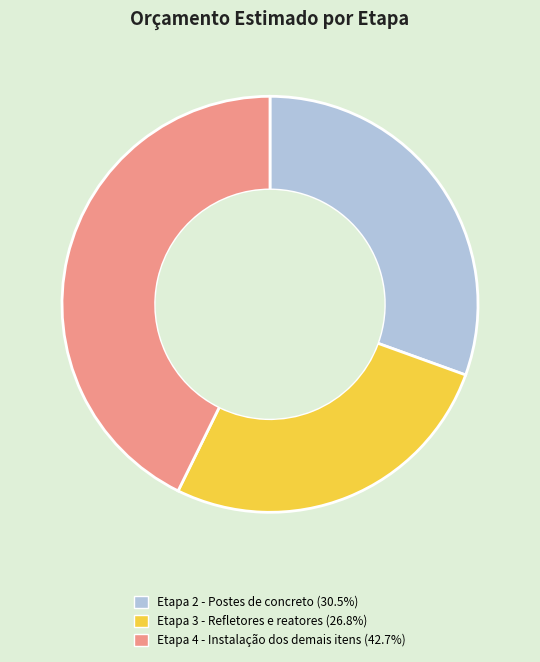

Which category has the biggest portion of the pie?

Etapa 4 - Instalação dos demais itens